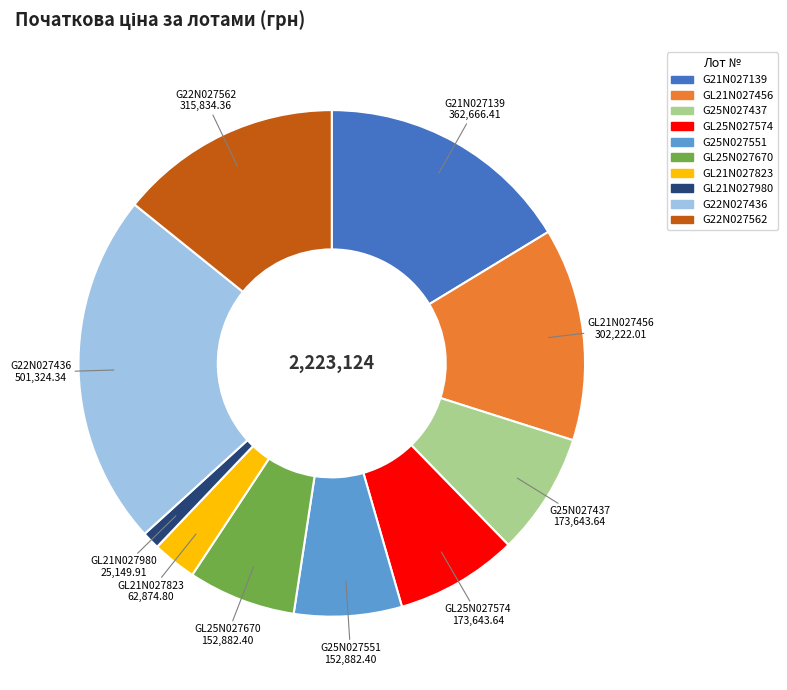

What is the ratio of the value at GL25N027574 to the value at G25N027551?

1.1